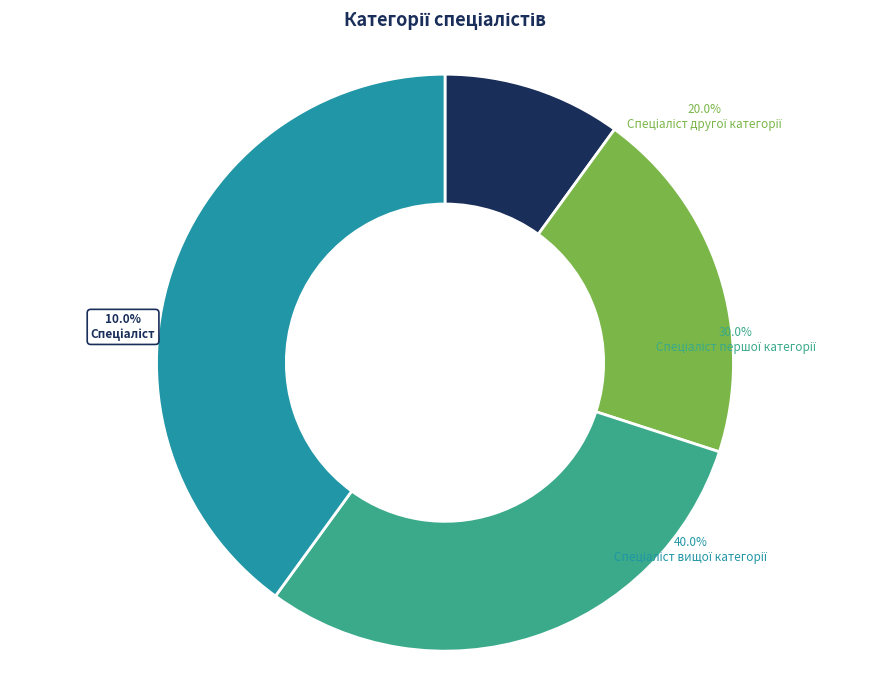

What is the change in value from Спеціаліст другої категорії to Спеціаліст першої категорії?

+1